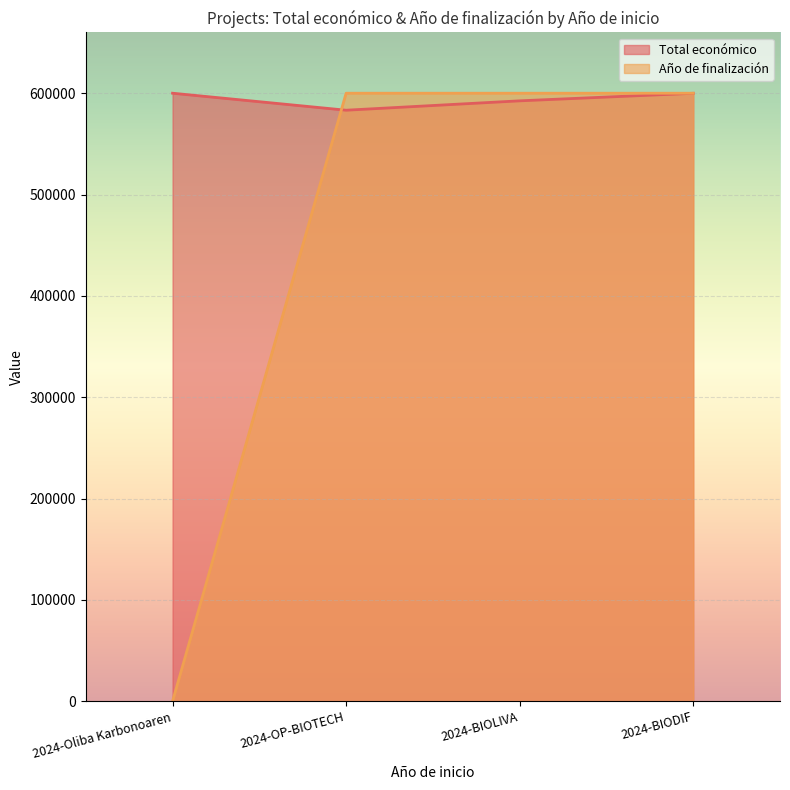

What is the difference between the highest and lowest values at 2024-BIOLIVA?

7517.0